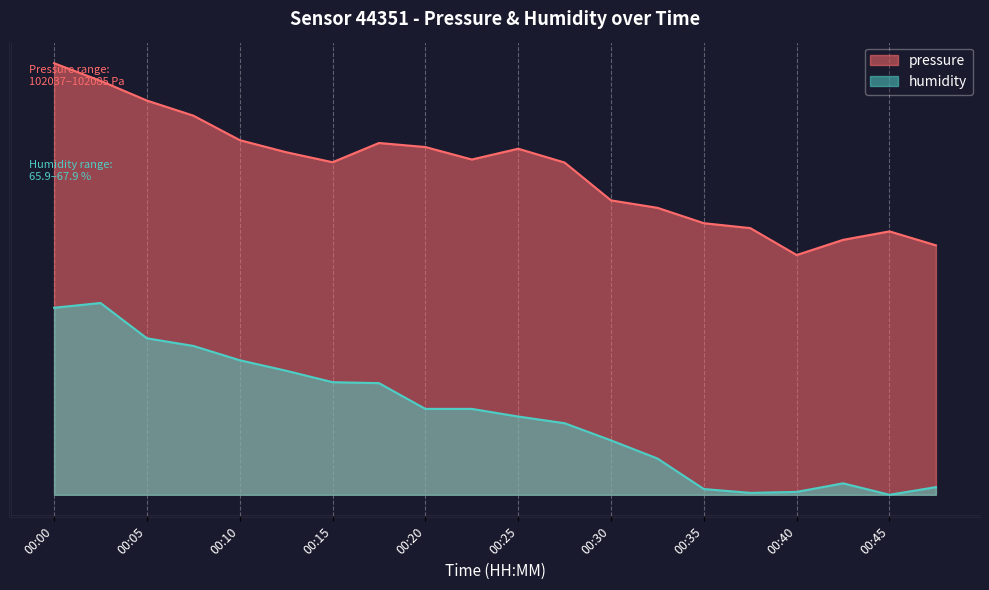

What is the difference between the humidity values at 00:30 and 00:43?

9.0